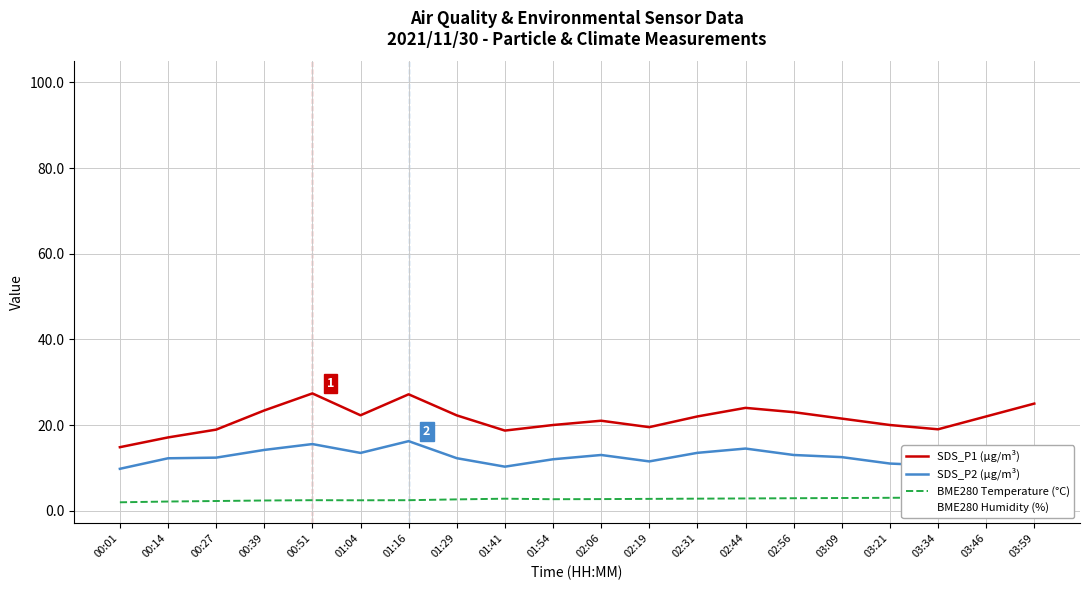

How many interior local peaks does the SDS_P1 (µg/m³) series have?

4